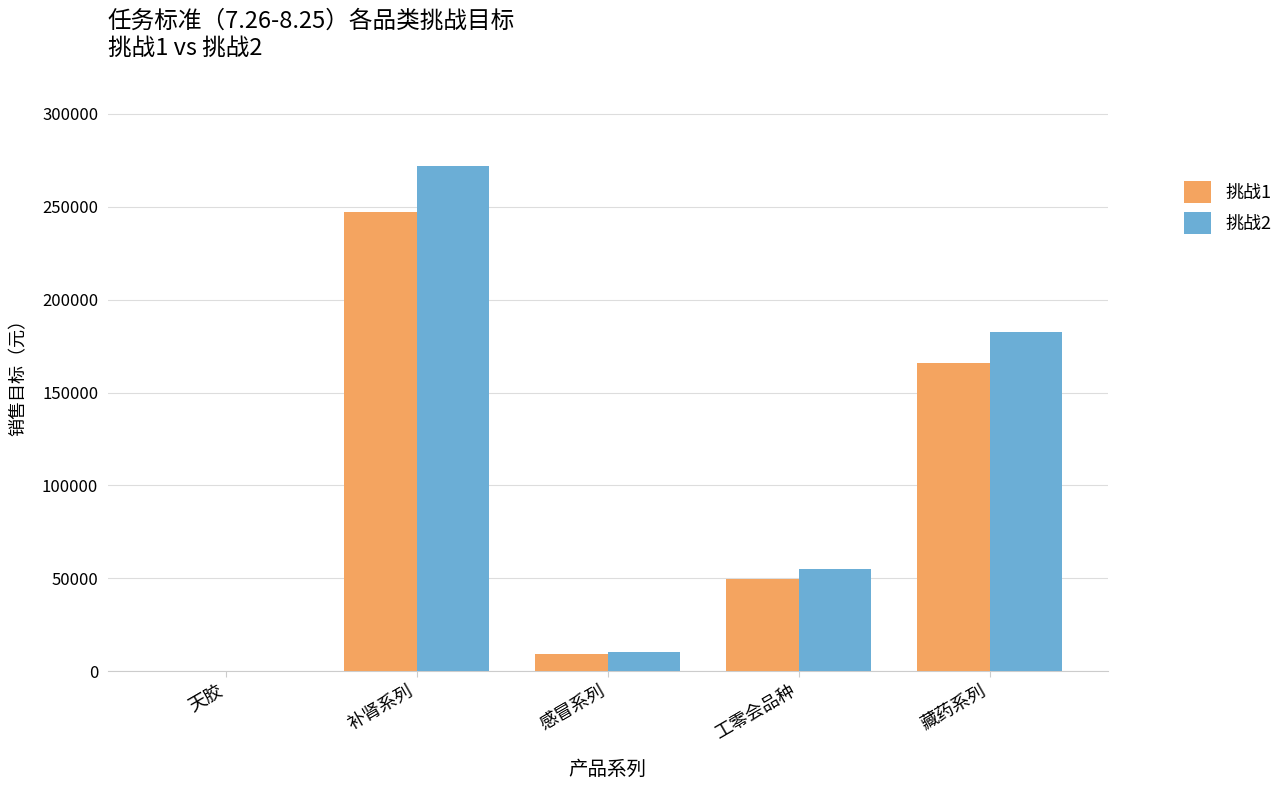

What is the sum of all 挑战2 values?

519583.0